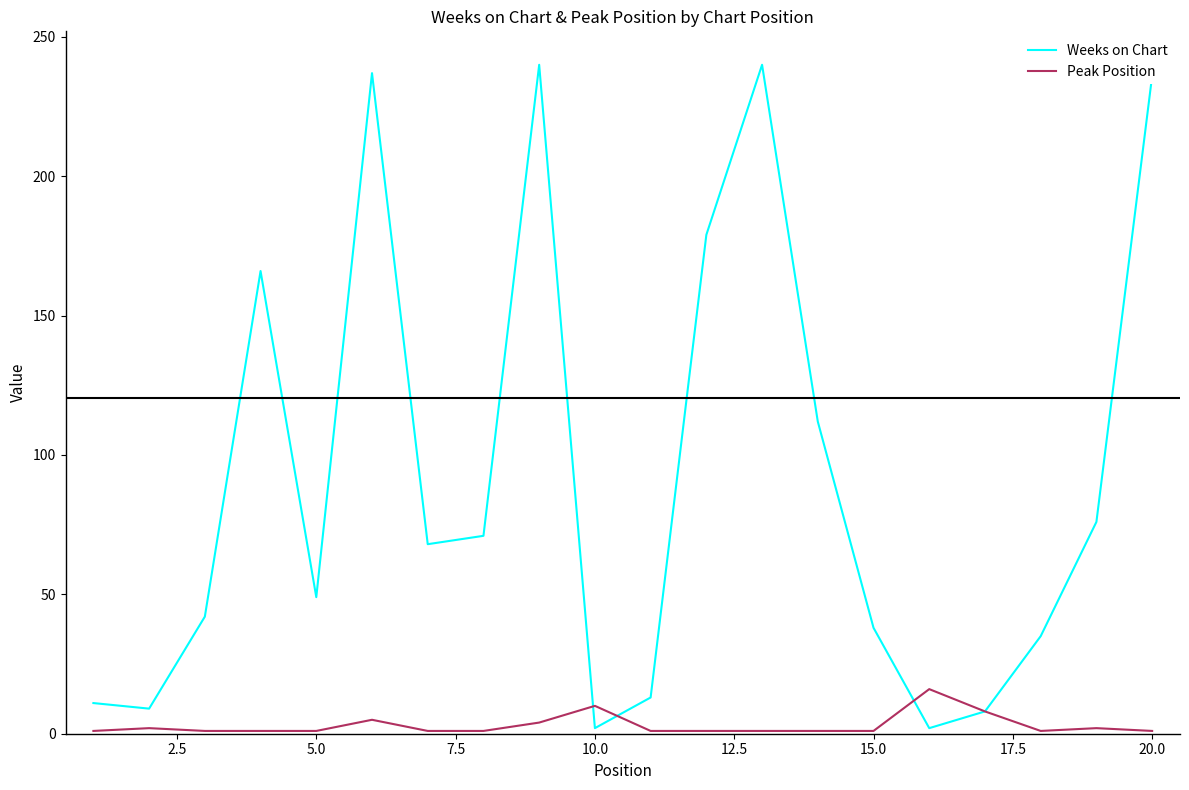

Which series has the largest total across all categories?

Weeks on Chart